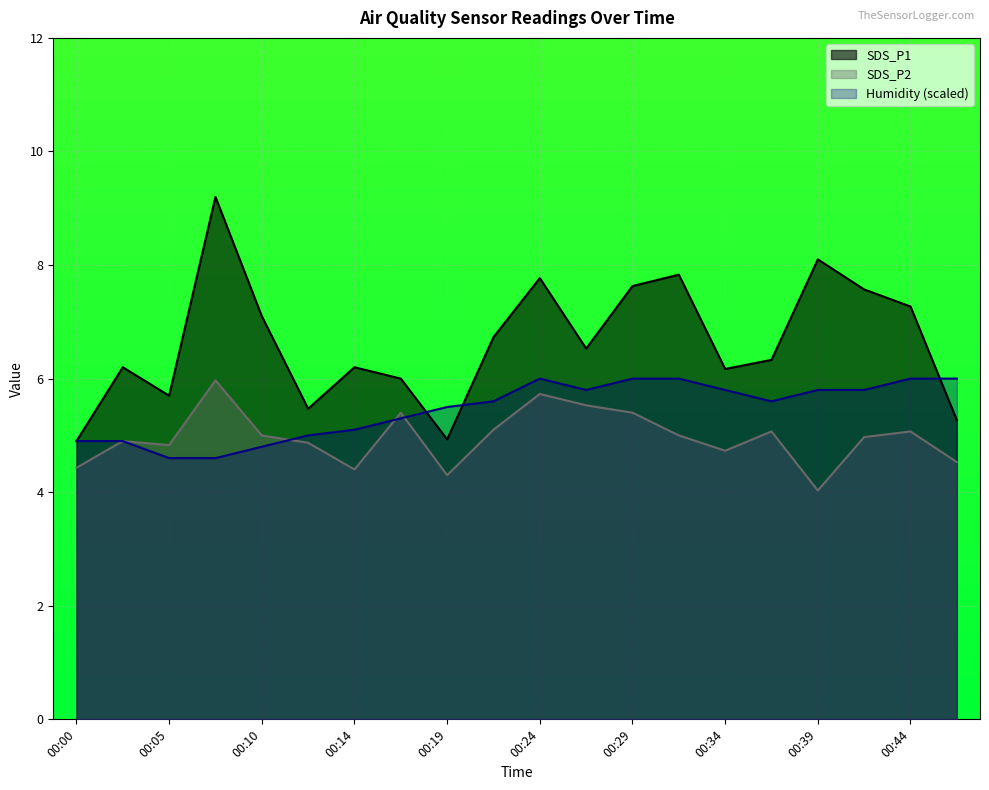

Between 00:41 and 00:12, which is larger?

00:41